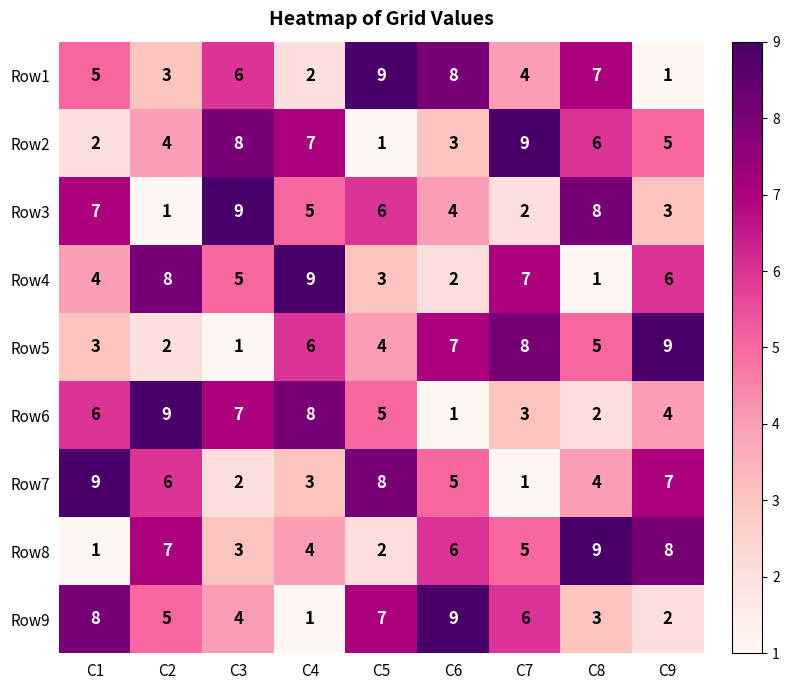

Rank the series at C6 from highest to lowest value.

Row9, Row1, Row5, Row8, Row7, Row3, Row2, Row4, Row6